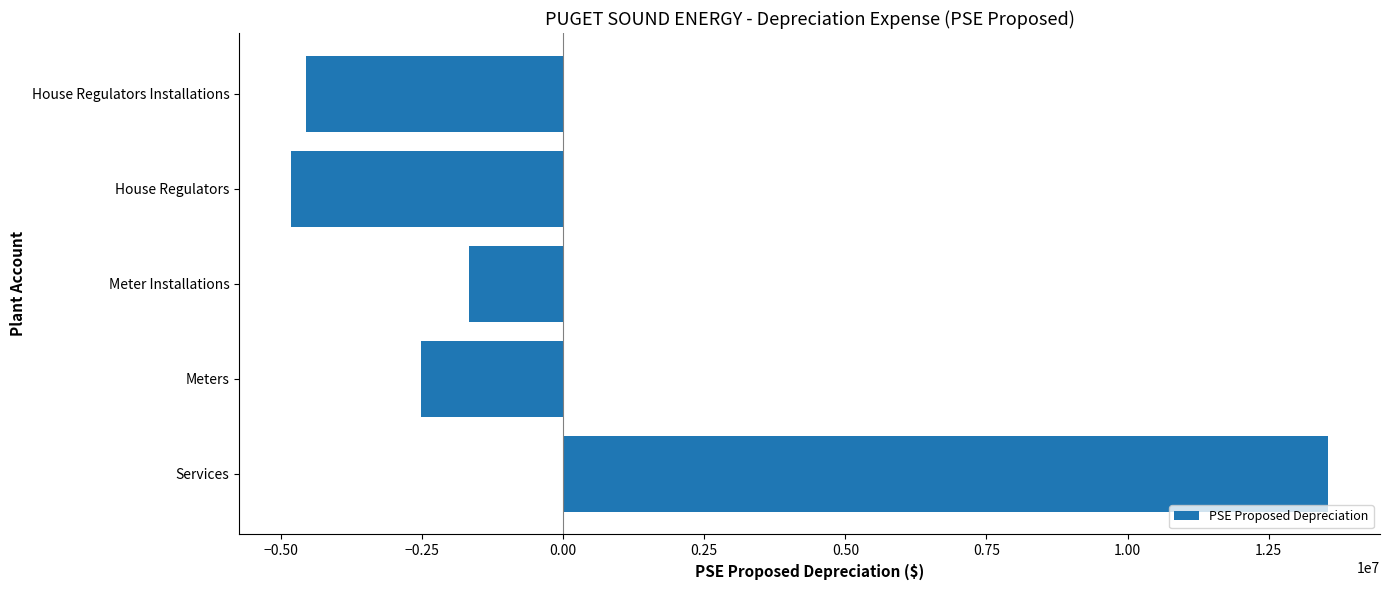

Are the bars horizontal?

Yes